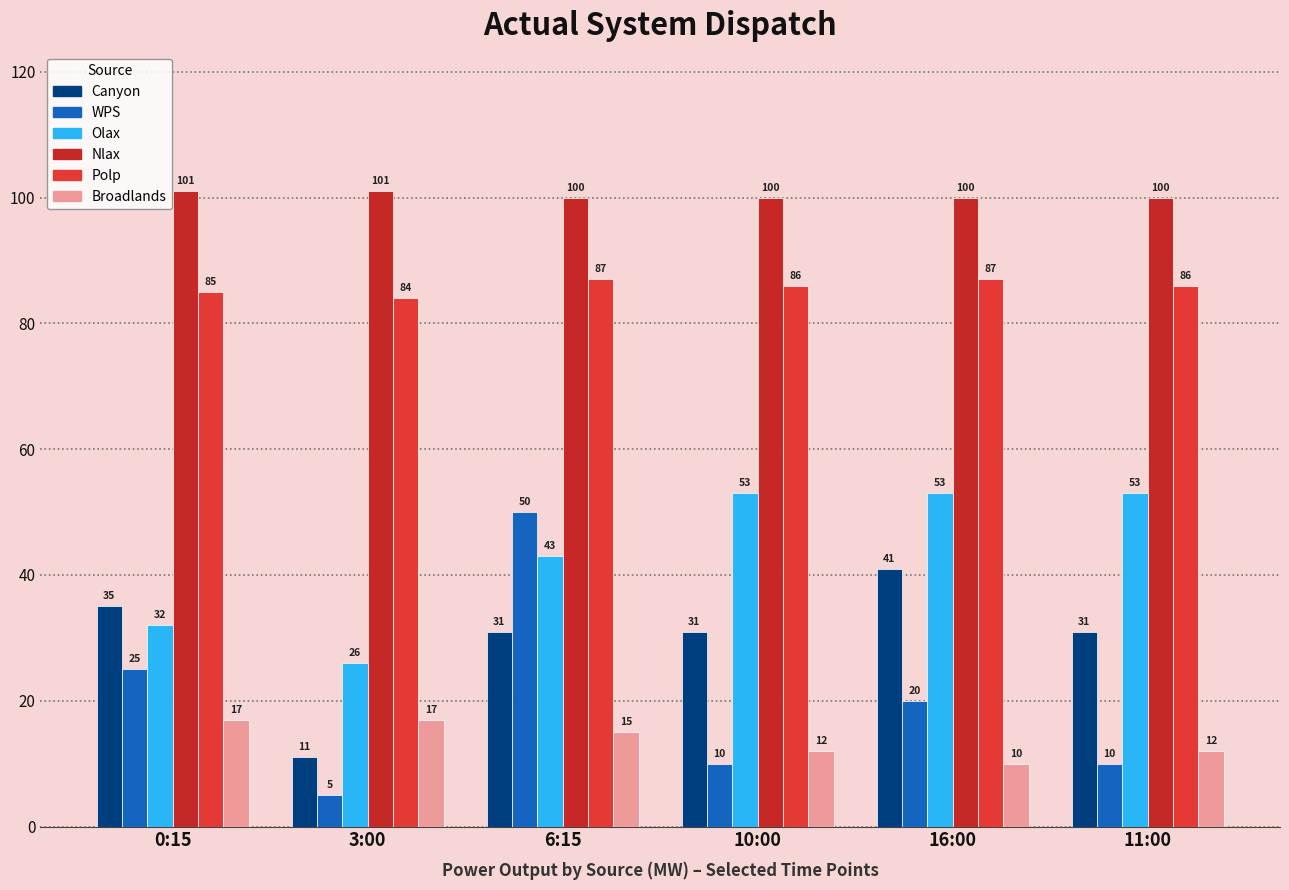

How many bars are there in each group?

6